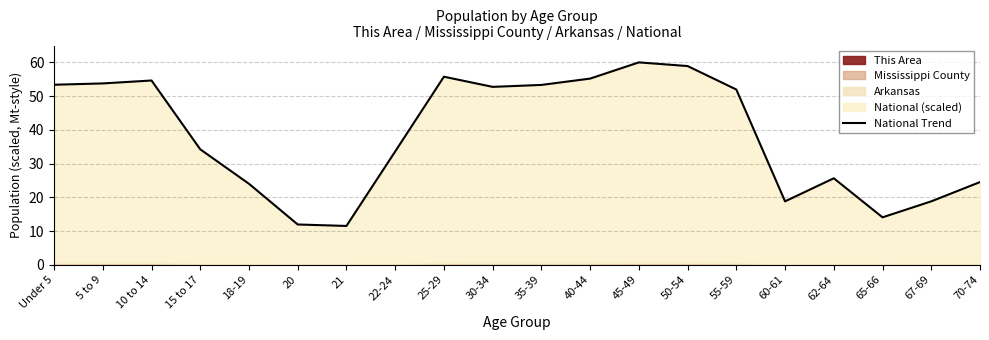

What value does the data have at 65-66?

14.1